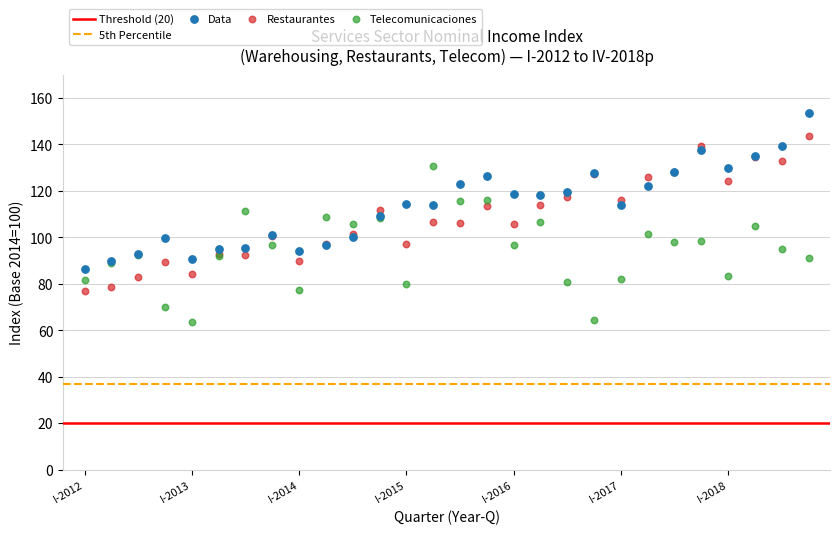

Which series contains the highest Y value?

Data